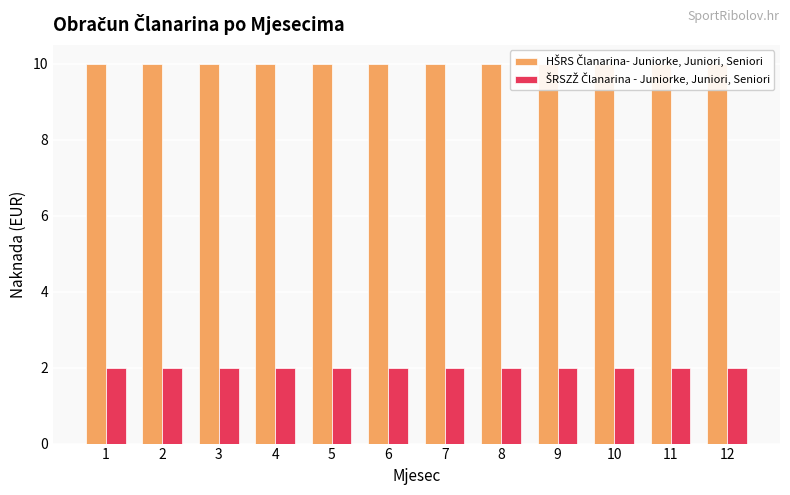

Rank the series by their maximum value, from highest to lowest.

HŠRS Članarina- Juniorke, Juniori, Seniori, ŠRSZŽ Članarina - Juniorke, Juniori, Seniori